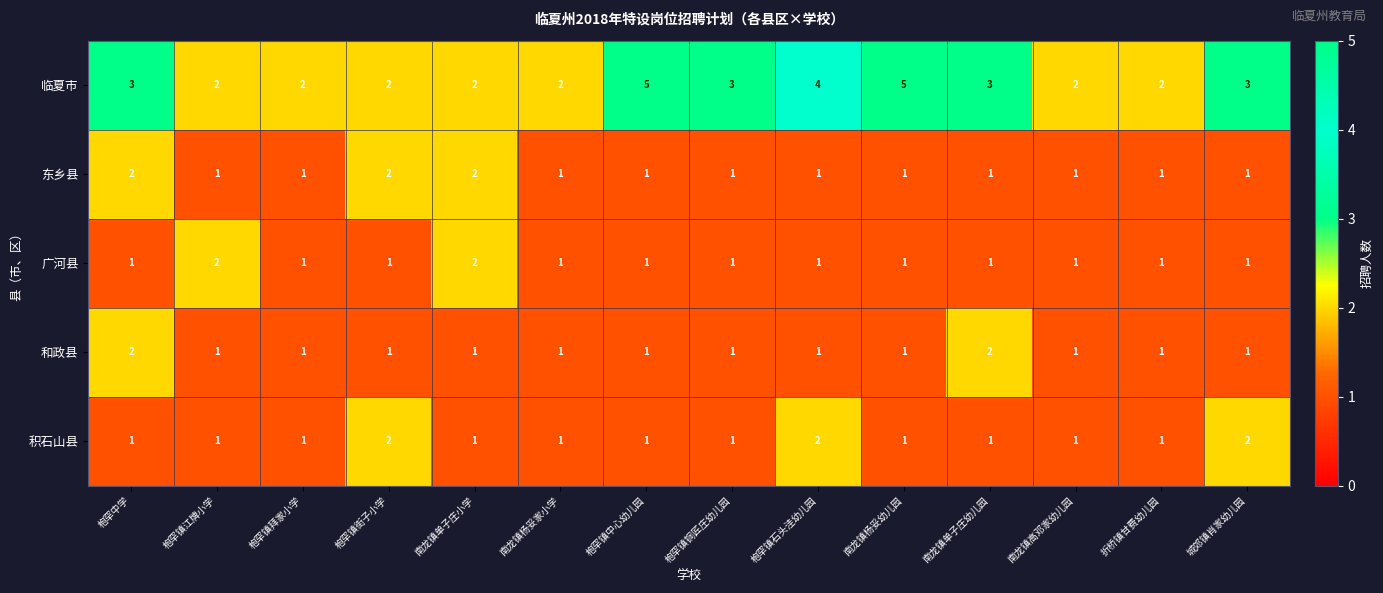

Which series has the largest total across all categories?

临夏市